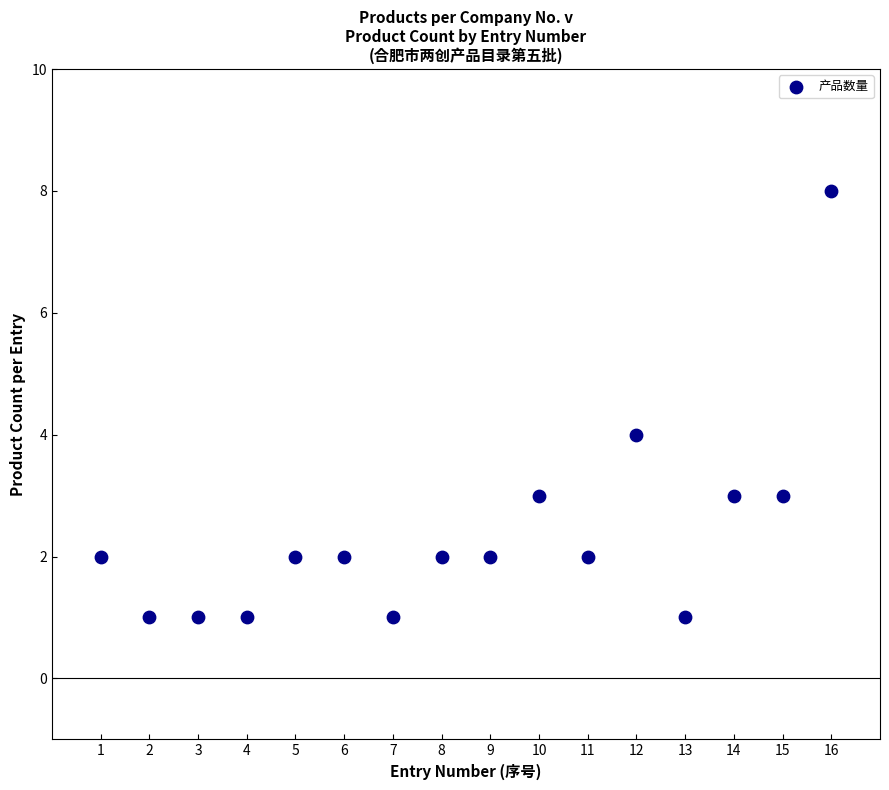

What is the range of Y values (max minus min)?

7